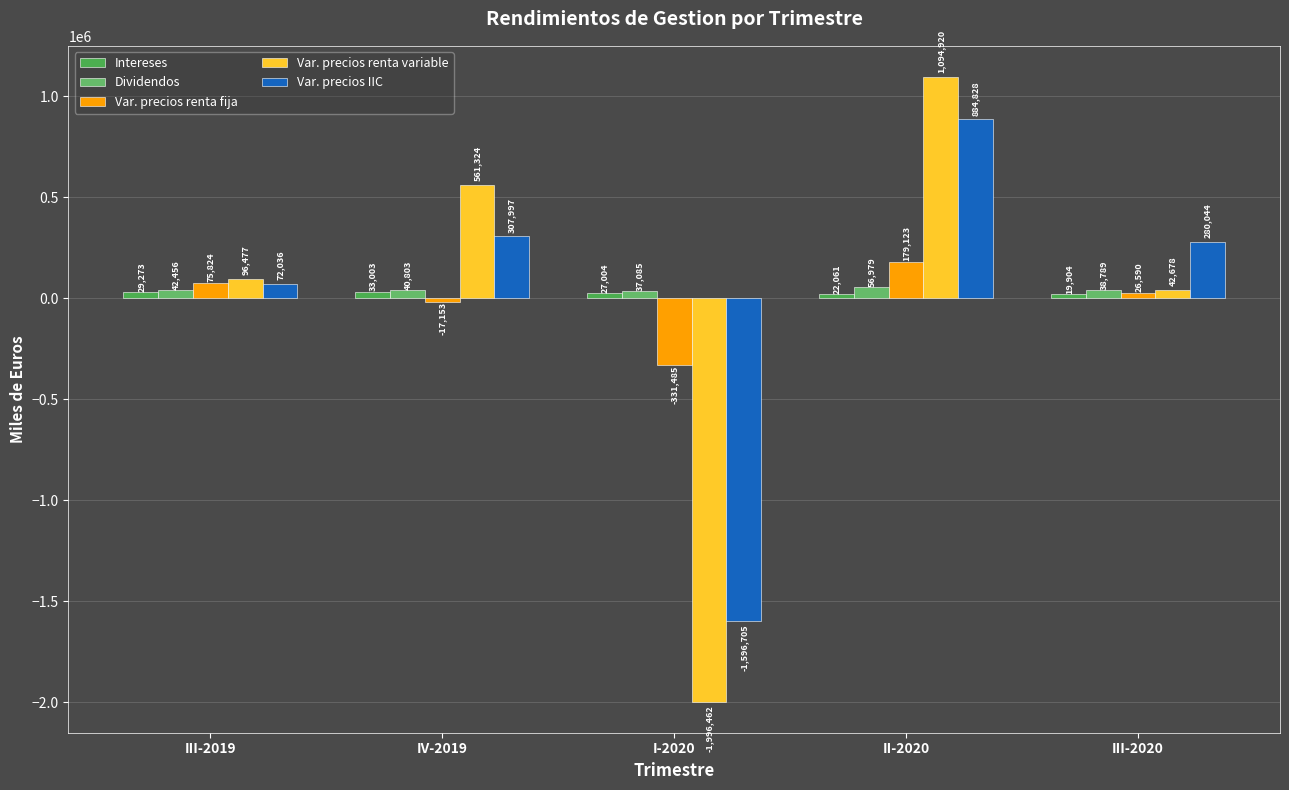

At I-2020, list the series in order from smallest to largest.

Var. precios renta variable, Var. precios IIC, Var. precios renta fija, Intereses, Dividendos